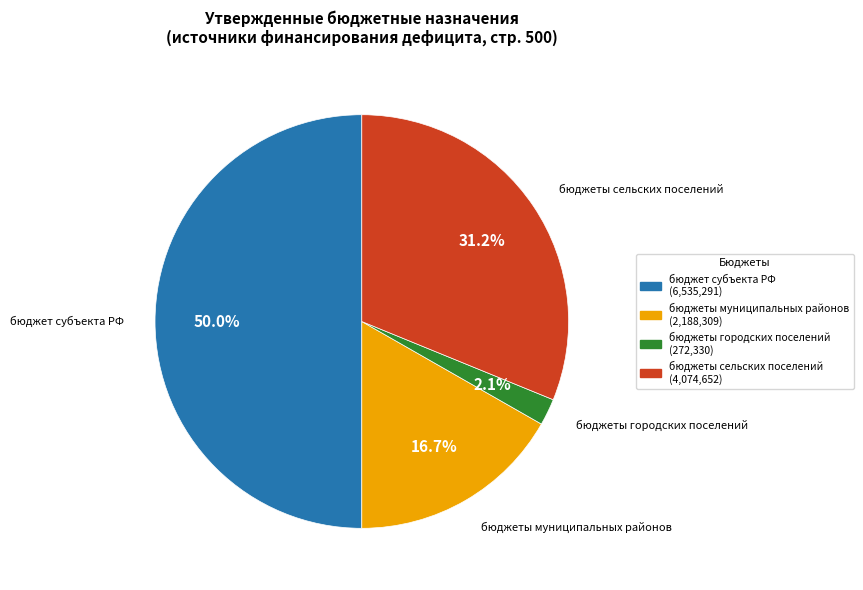

What portion of the pie excludes бюджеты муниципальных районов?

83.3%